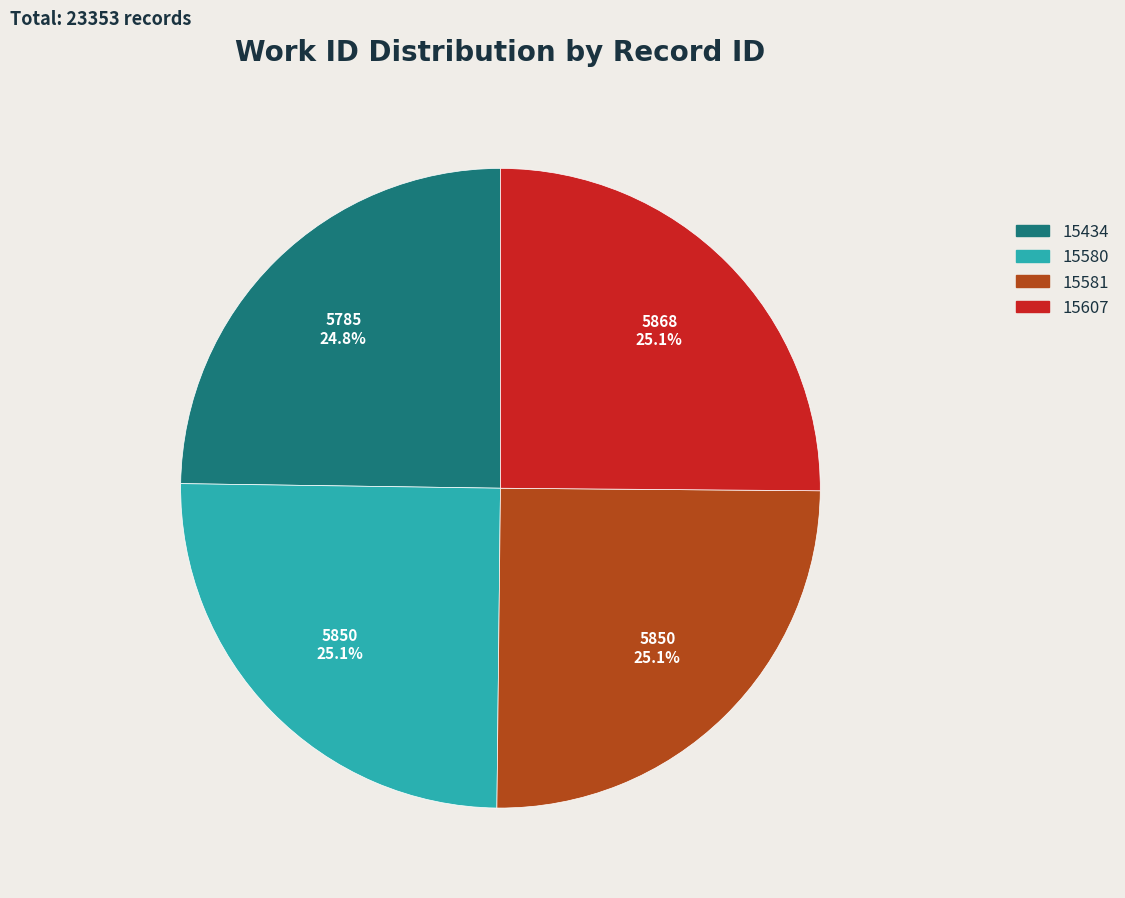

Does 15581 account for over 50% of the chart?

No